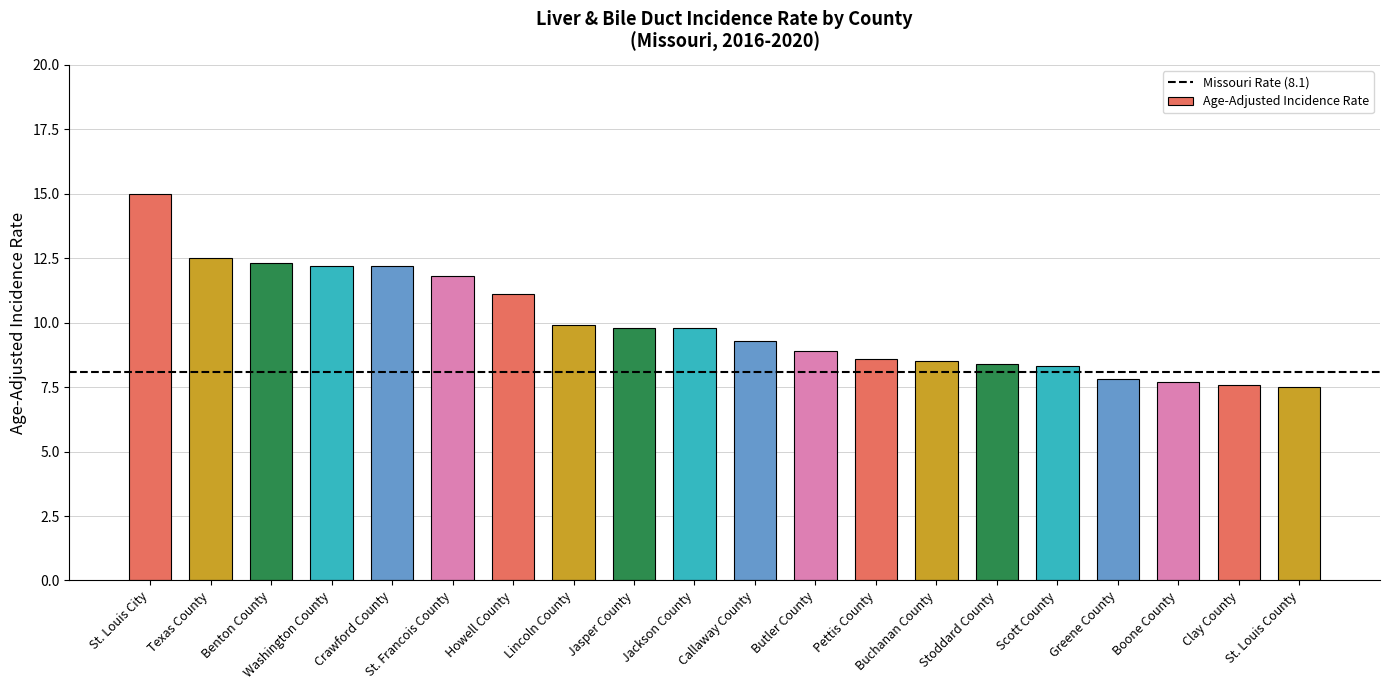

What is the greatest value displayed?

15.0